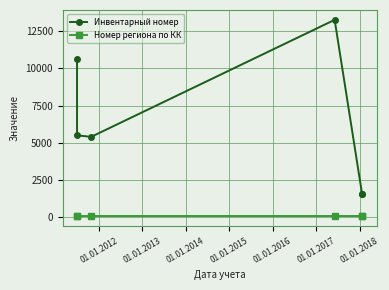

What is the difference between the highest and lowest values at 01.01.2016?

1490